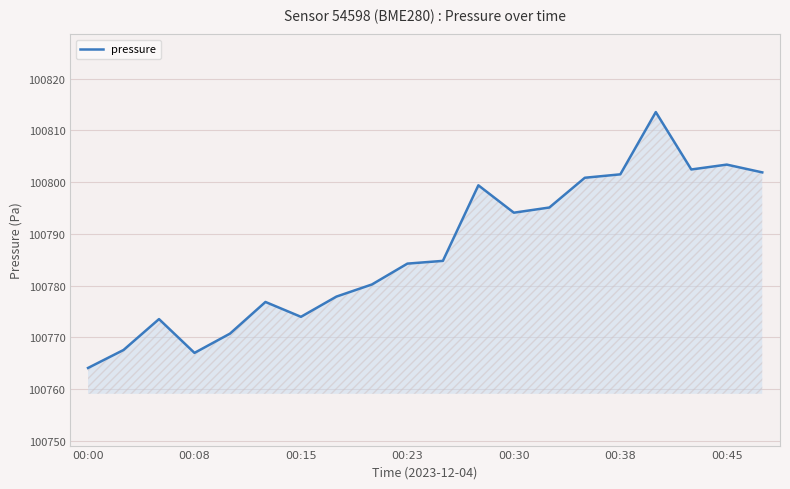

What is the greatest value displayed?

100813.5